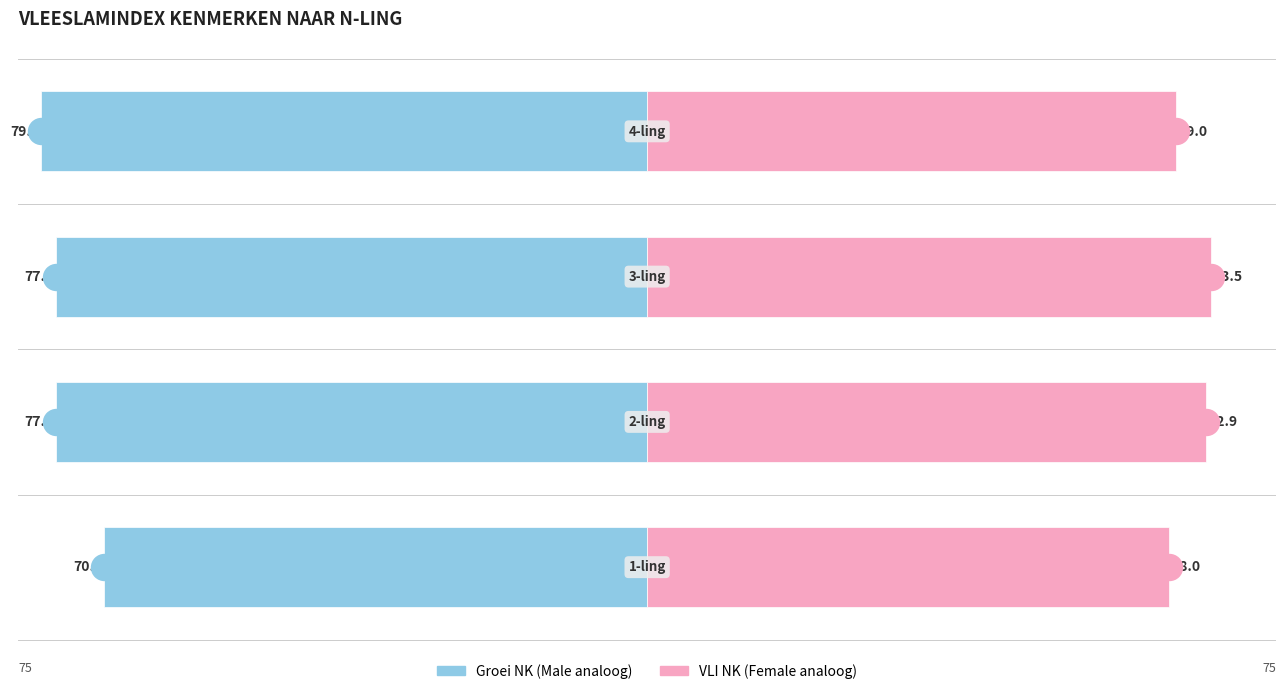

Which series has the largest Y range (max minus min)?

Groei NK